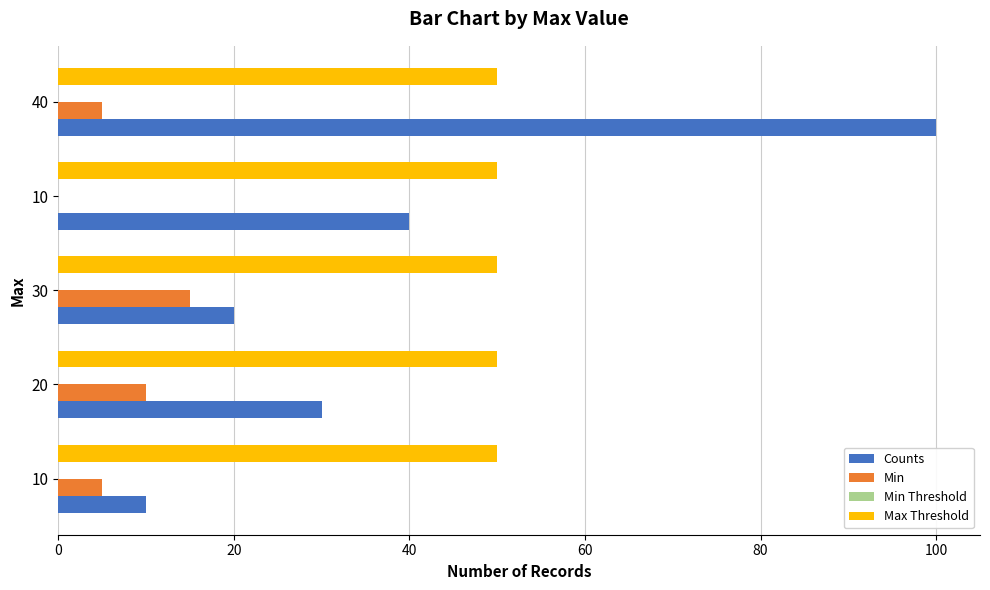

Which series has the largest range (max minus min)?

Counts